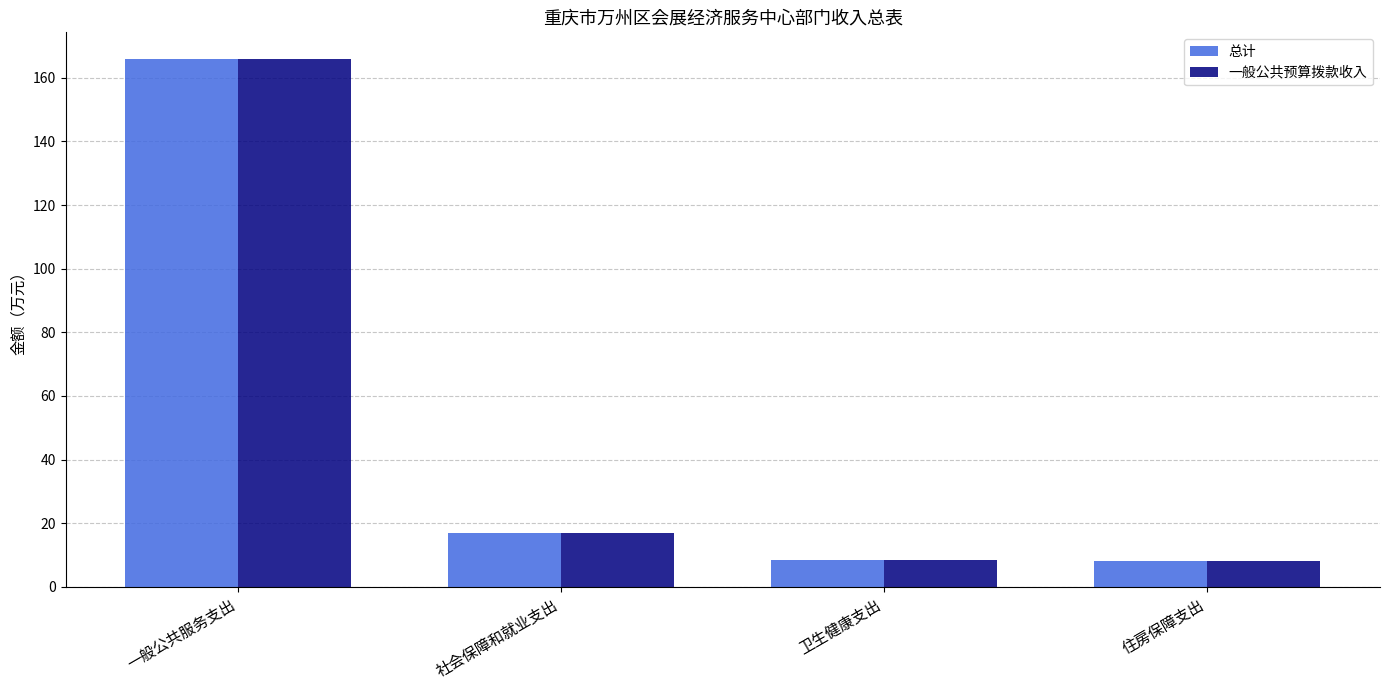

What is the difference between the second highest and minimum values in the 总计 series?

8.5